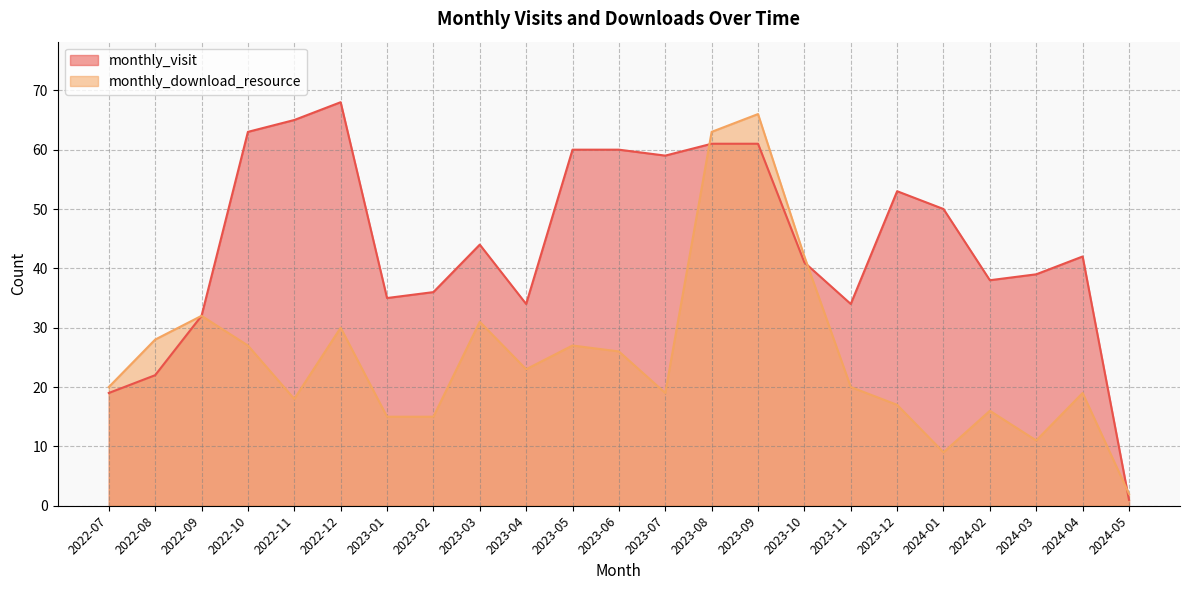

What is the sum of the monthly_visit values at 2022-07 and 2023-08?

80